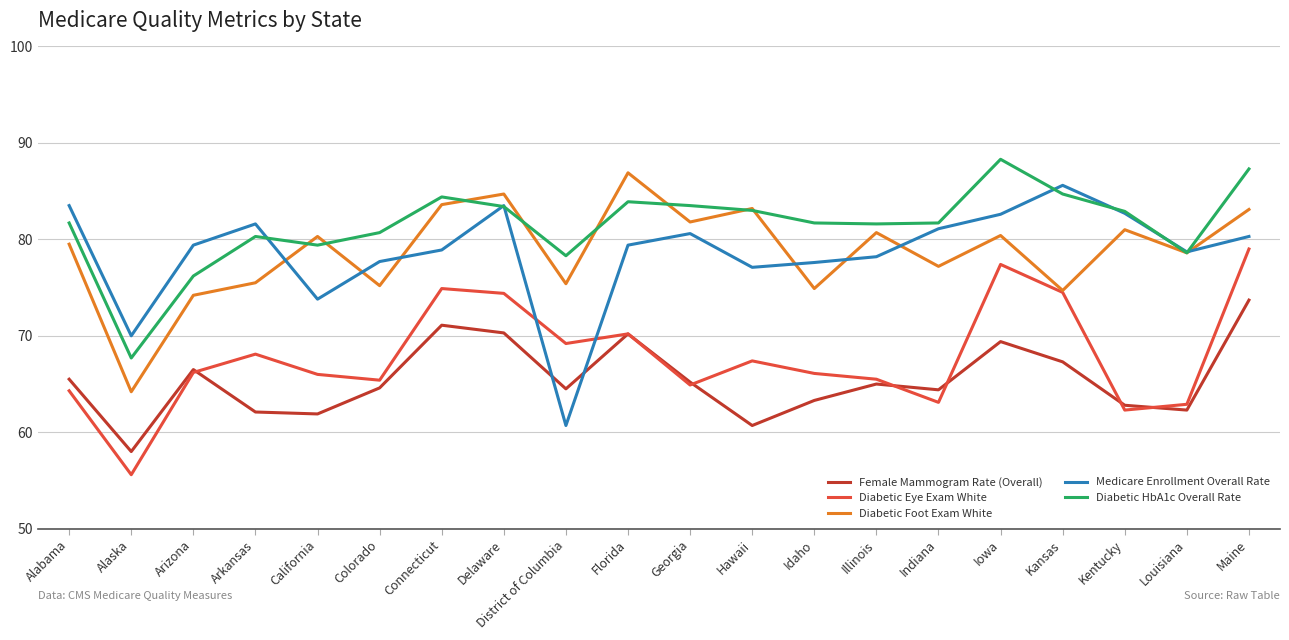

Which series changed the most between Florida and Idaho?

Diabetic Foot Exam White